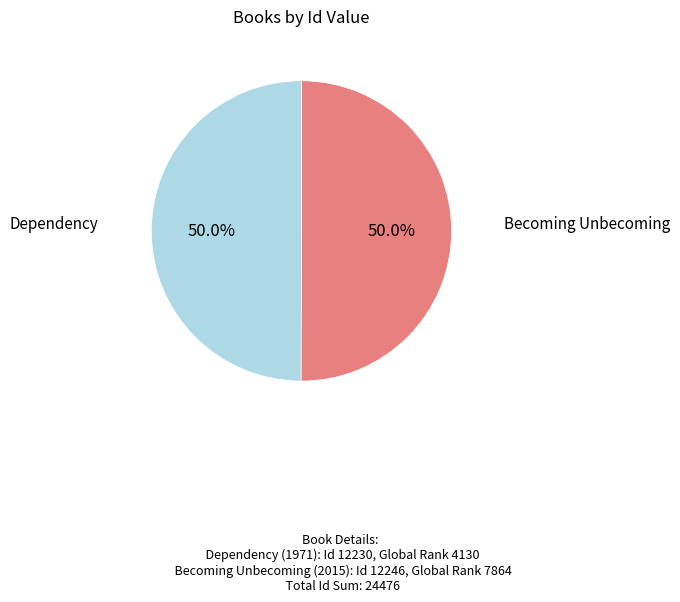

How many segments does this pie chart have?

2